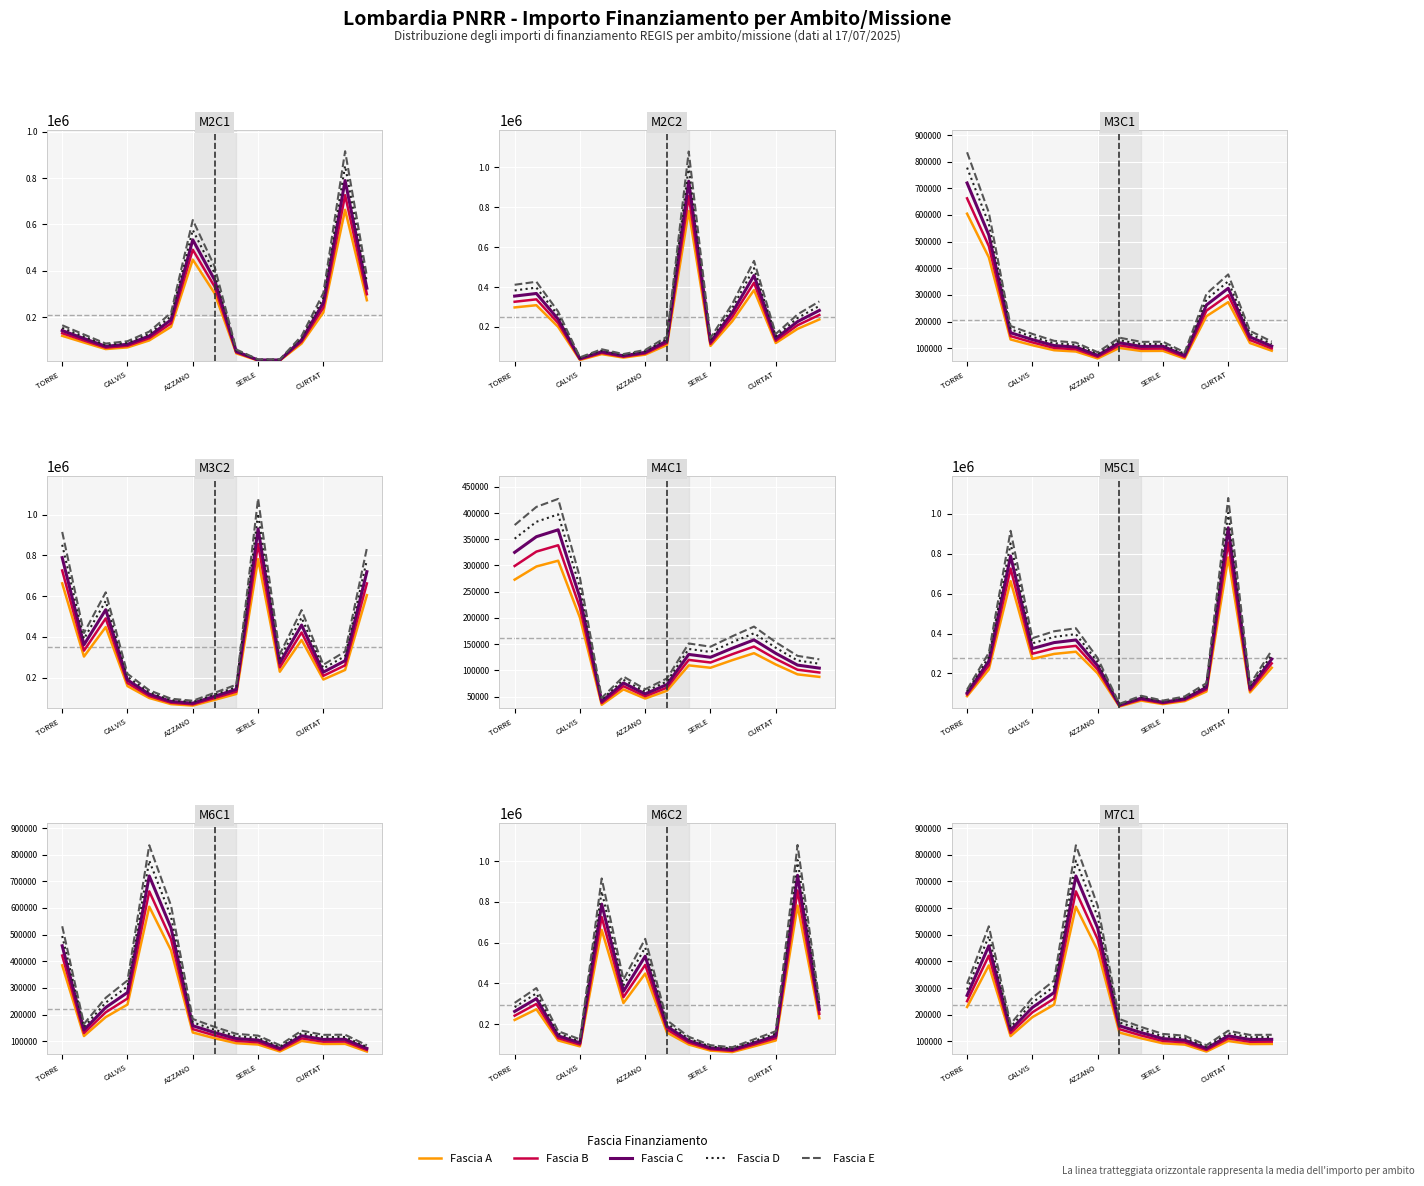

What is the maximum value for Fascia B?

662491.4